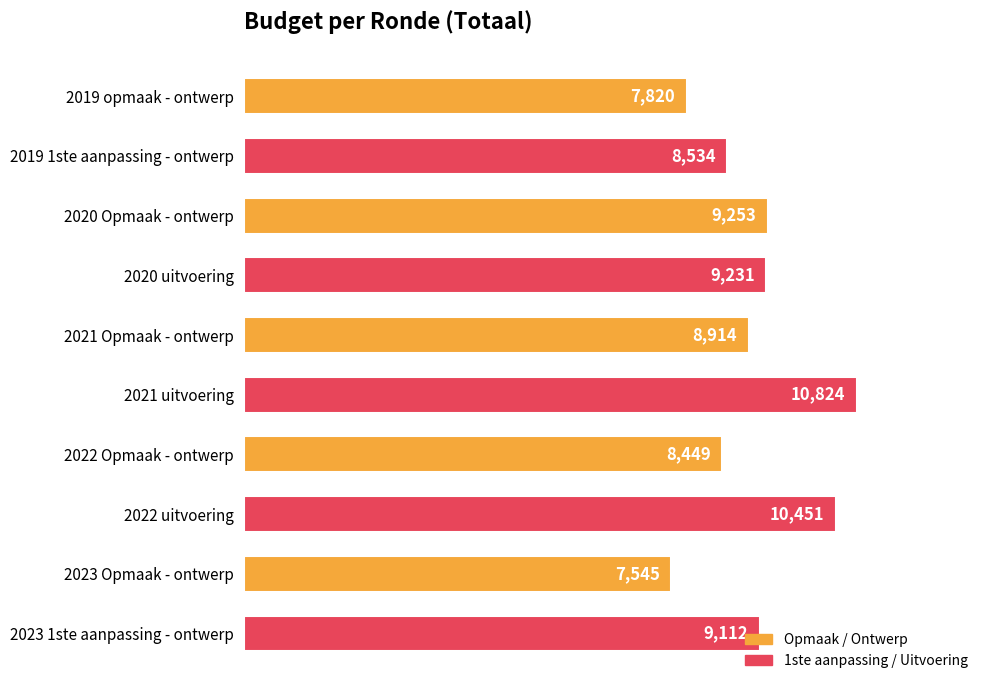

What is the value of the 8th bar from the top?

10451